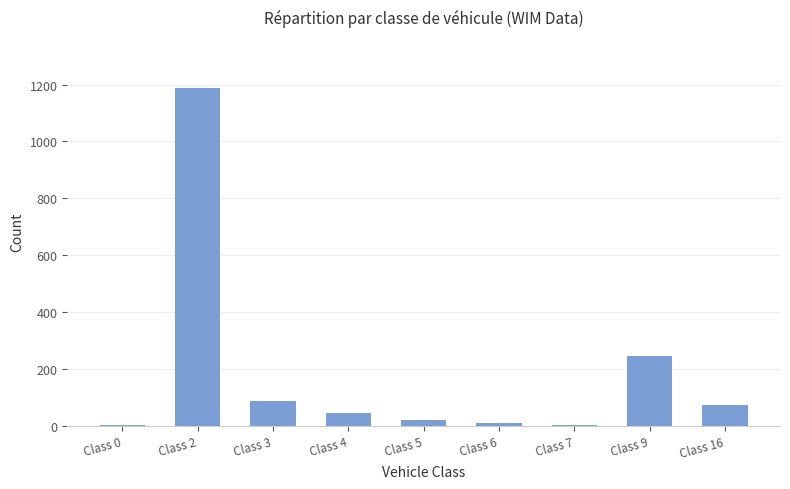

What is the change in value from Class 2 to Class 16?

-1117